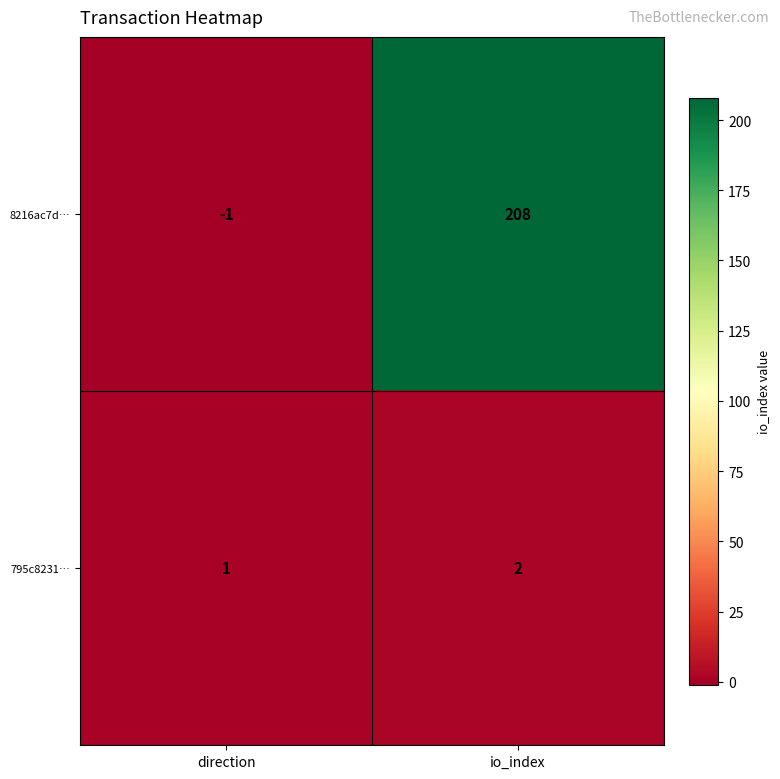

At direction, list the series in order from largest to smallest.

795c8231…, 8216ac7d…